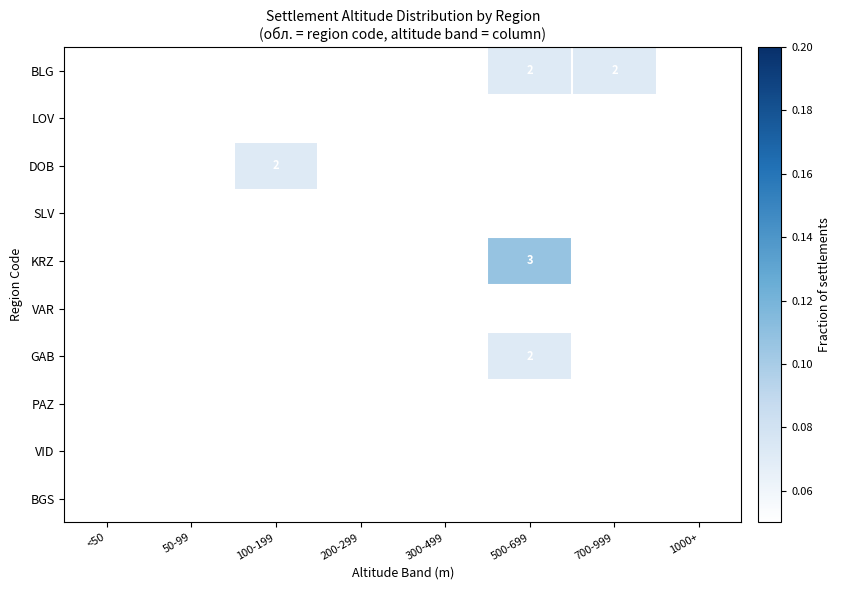

At which category does the chart reach its peak across all series?

500-699